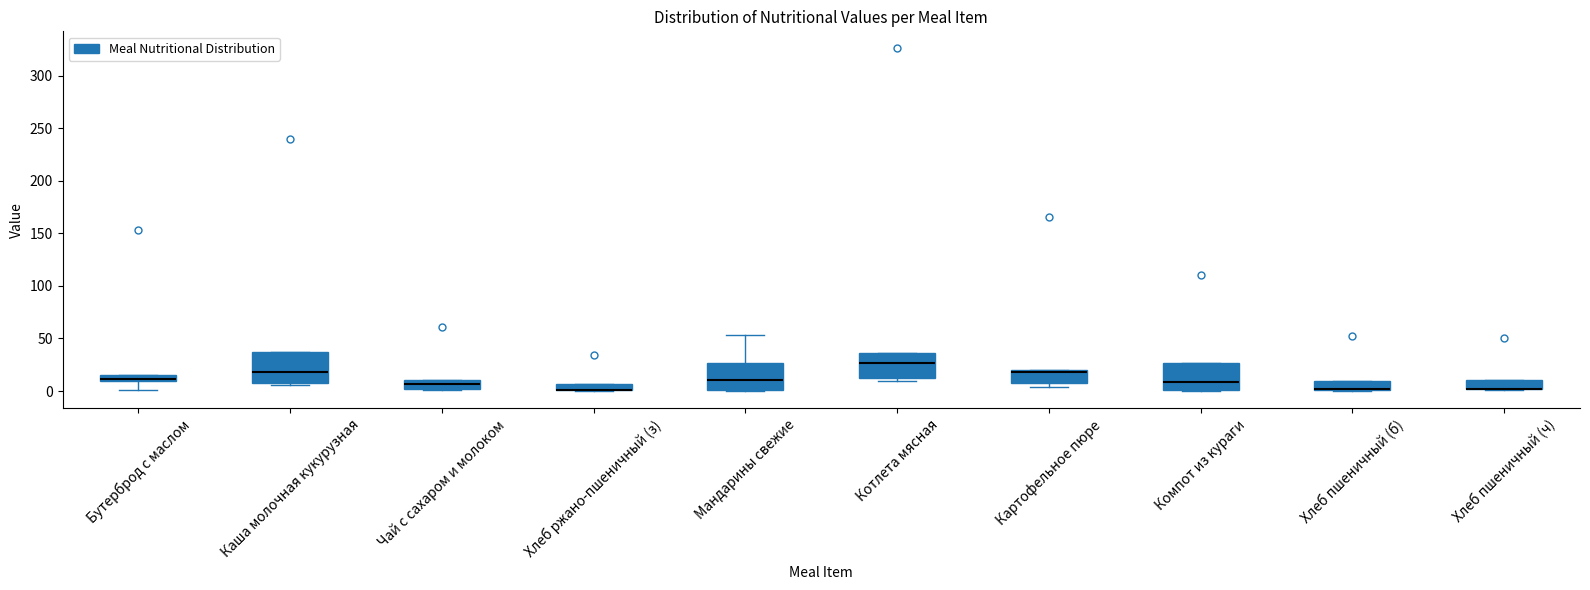

Where is the lower edge of the box for Хлеб пшеничный (б) on the y-axis? The values are not printed on the chart, so give them approximately, as read against the axis.

0